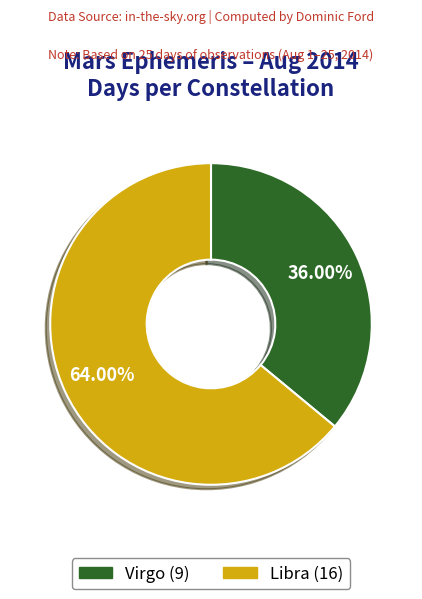

Count the number of slices in the pie.

2